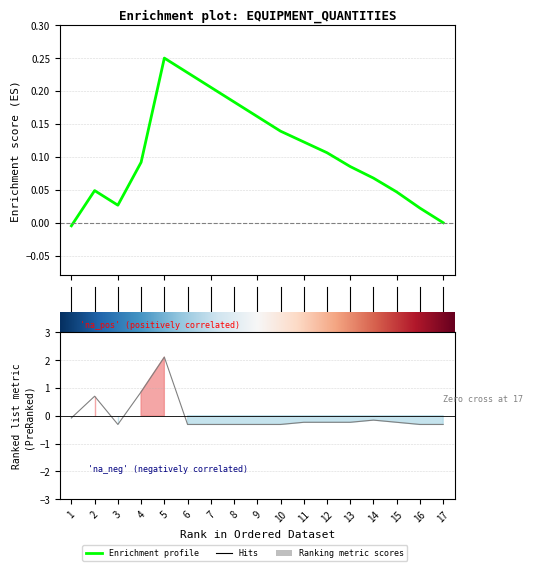

Which series changed the most between 12 and 18?

Ranking metric scores